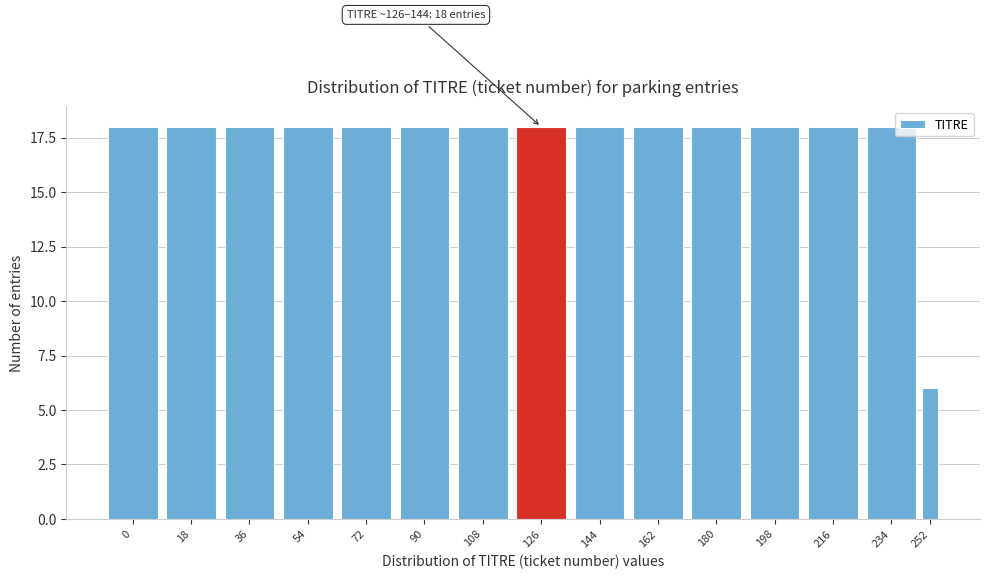

Reading right to left, list all the values displayed in this chart.

6	18	18	18	18	18	18	18	18	18	18	18	18	18	18